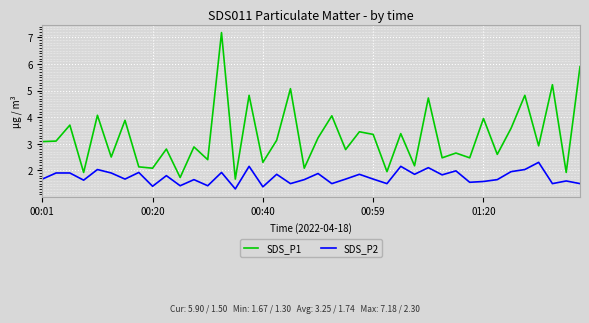

What is the difference between the maximum and minimum values in the SDS_P2 series?

1.0